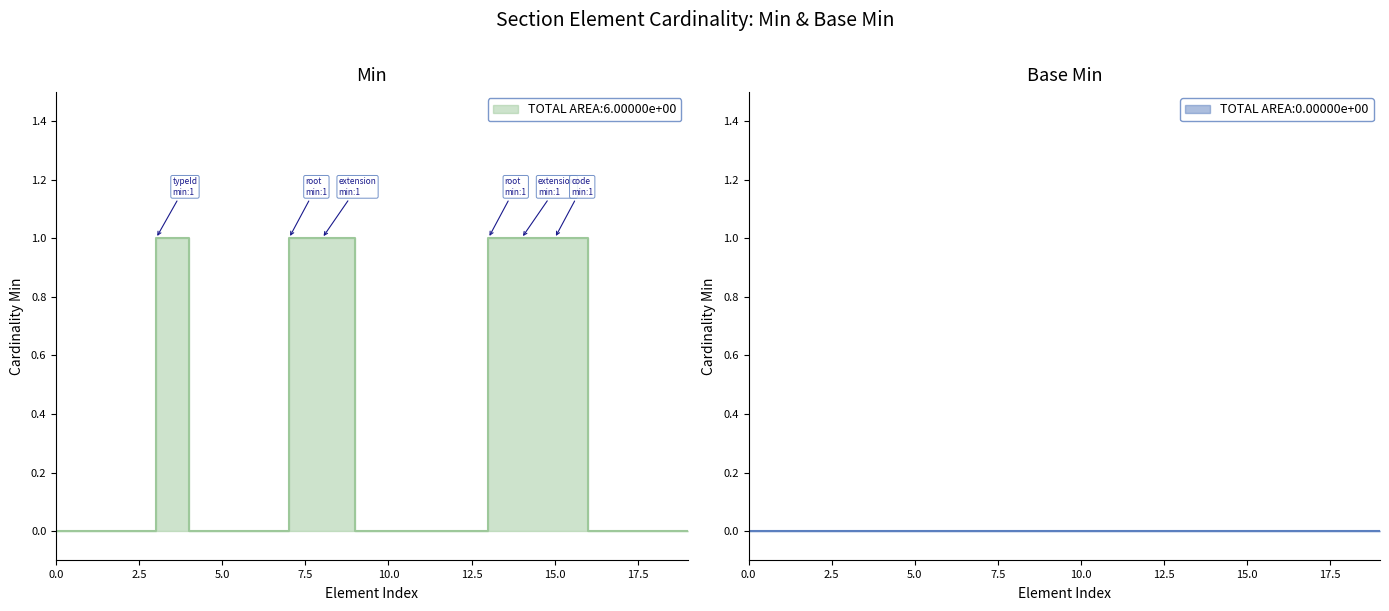

Is the value of Base Min line at 18 greater than the value of Min line at 14?

No